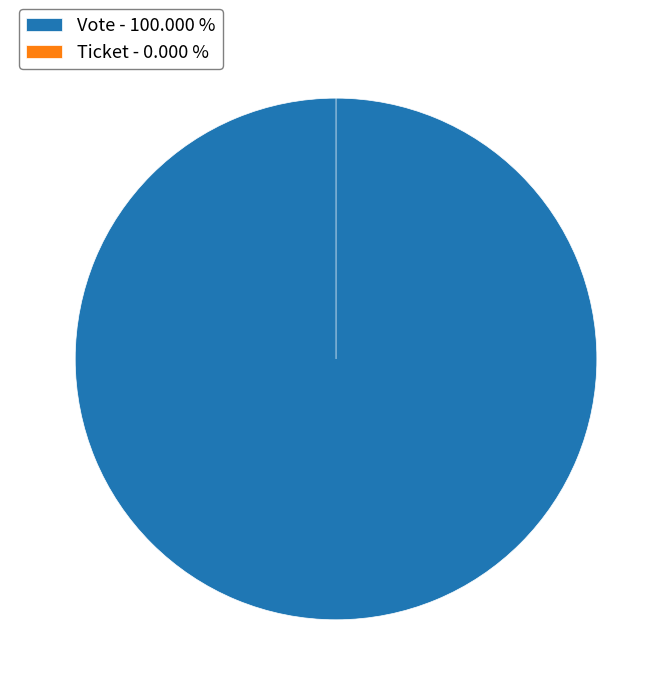

Which category has the smallest portion of the pie?

Ticket